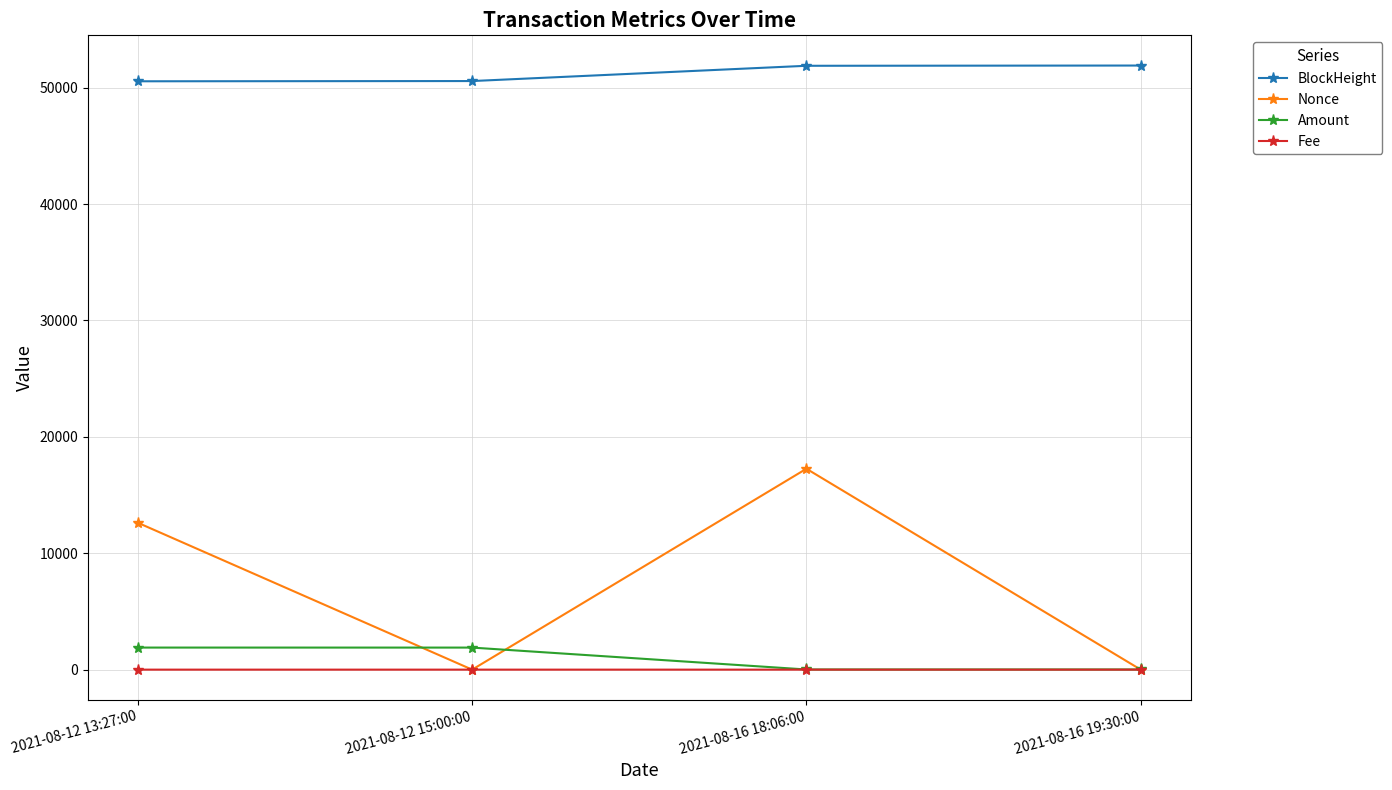

At which category is the sum across all series the highest?

2021-08-16 18:06:00